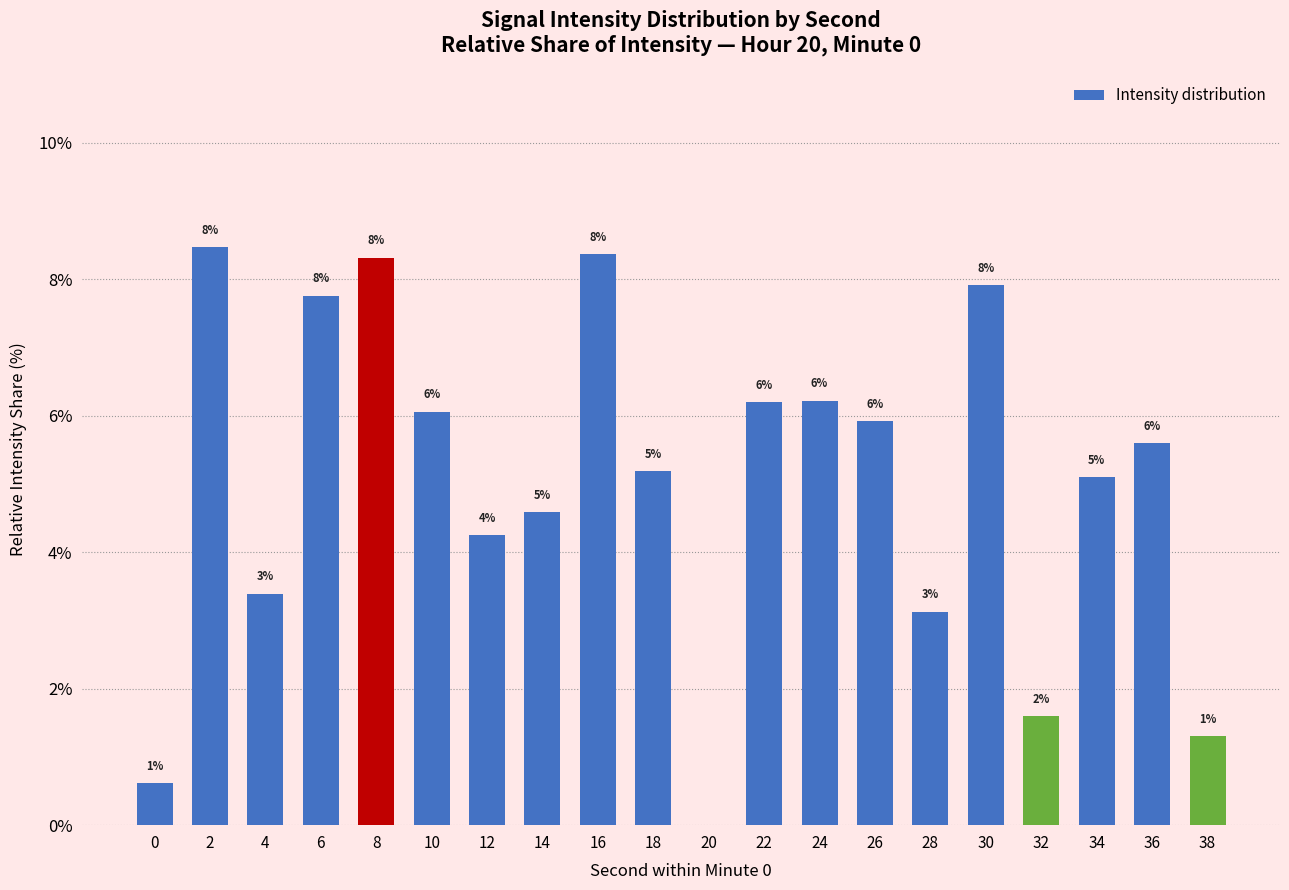

What is the value of the 1st bar from the left?

0.6